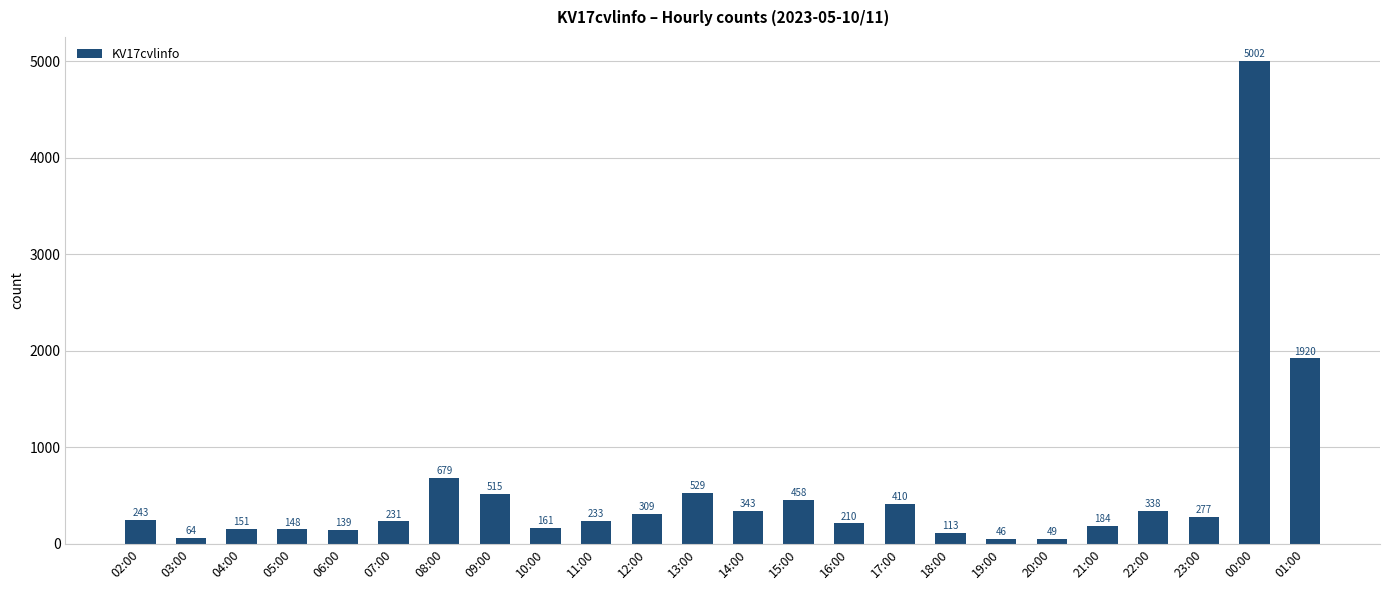

List the labels in order of value, smallest first.

19:00, 20:00, 03:00, 18:00, 06:00, 05:00, 04:00, 10:00, 21:00, 16:00, 07:00, 11:00, 02:00, 23:00, 12:00, 22:00, 14:00, 17:00, 15:00, 09:00, 13:00, 08:00, 01:00, 00:00